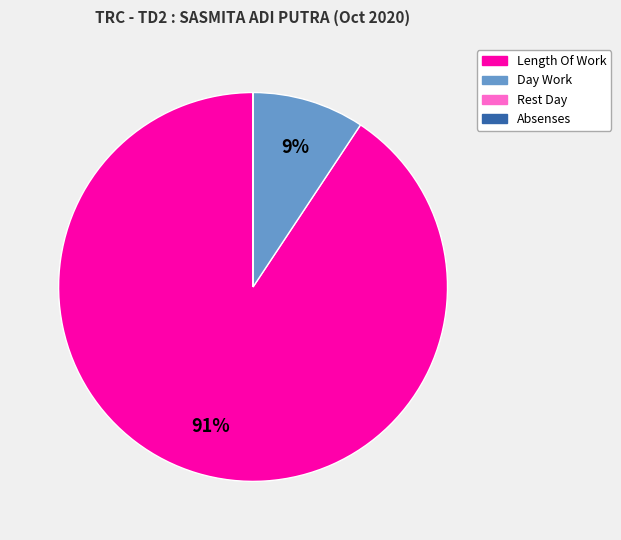

Which category accounts for the majority?

Length Of Work